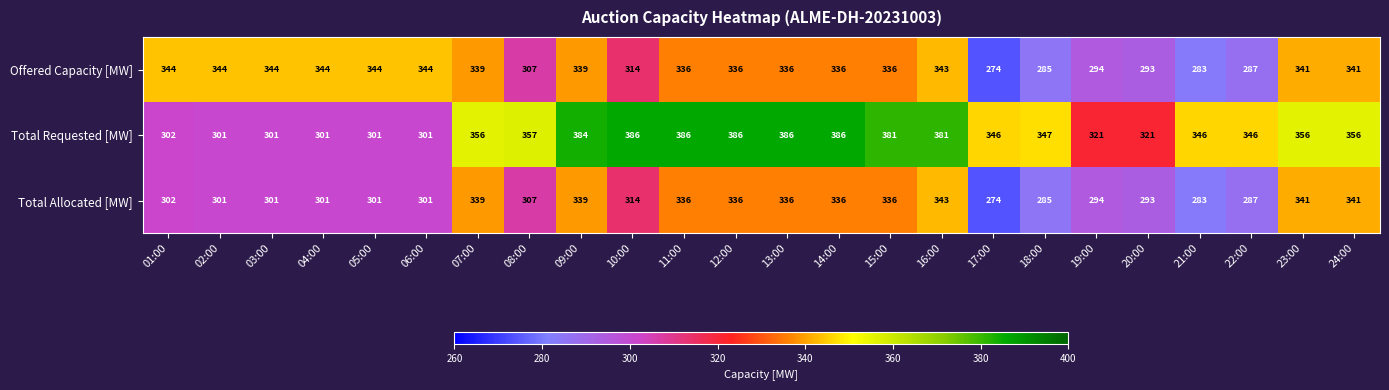

Which series changed the most between 06:00 and 11:00?

Total Requested [MW]